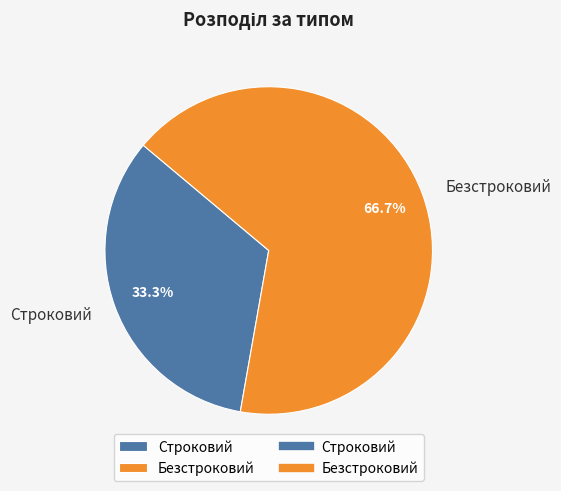

Rank the categories by value from lowest to highest.

Строковий, Безстроковий